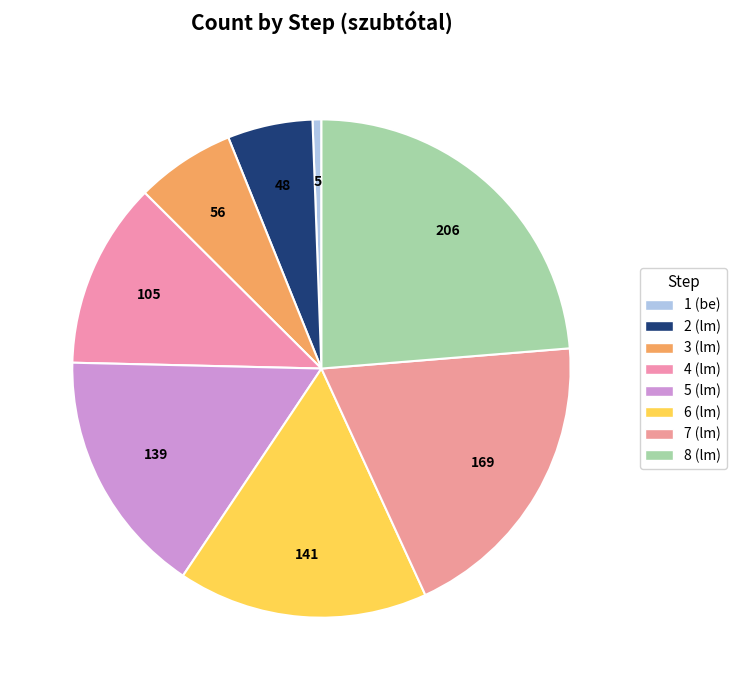

What percentage is the 4 (lm) slice, to the nearest percent?

12%